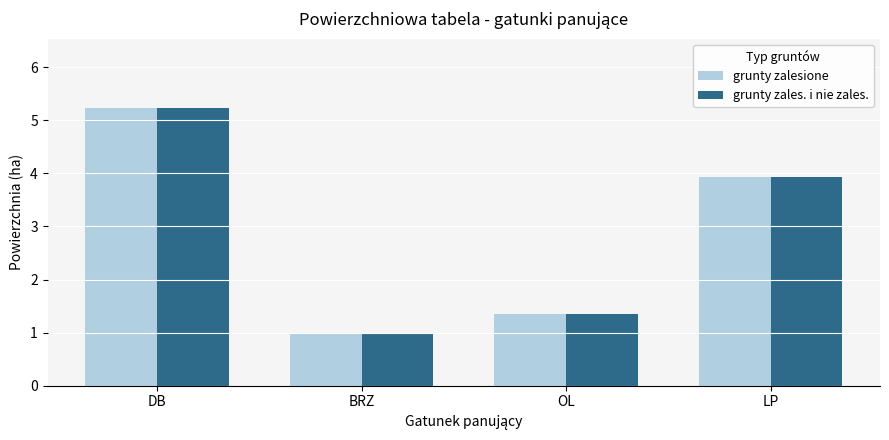

Where does the grunty zalesione series first go above 3?

DB